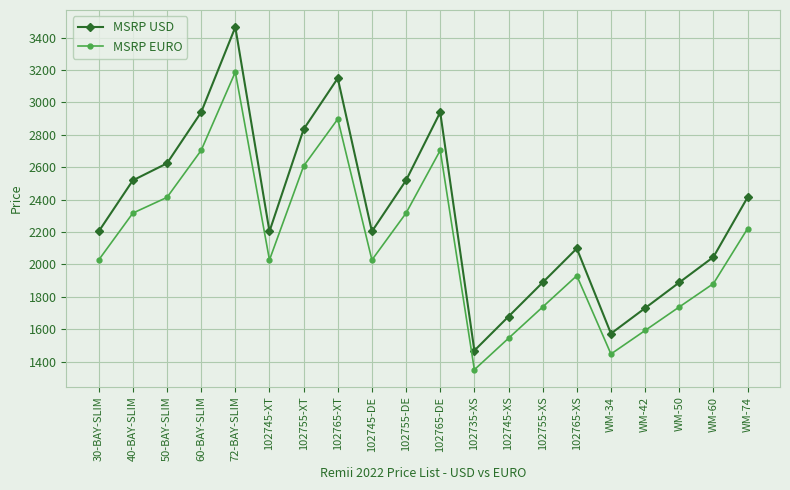

At which category is the sum across all series the highest?

72-BAY-SLIM